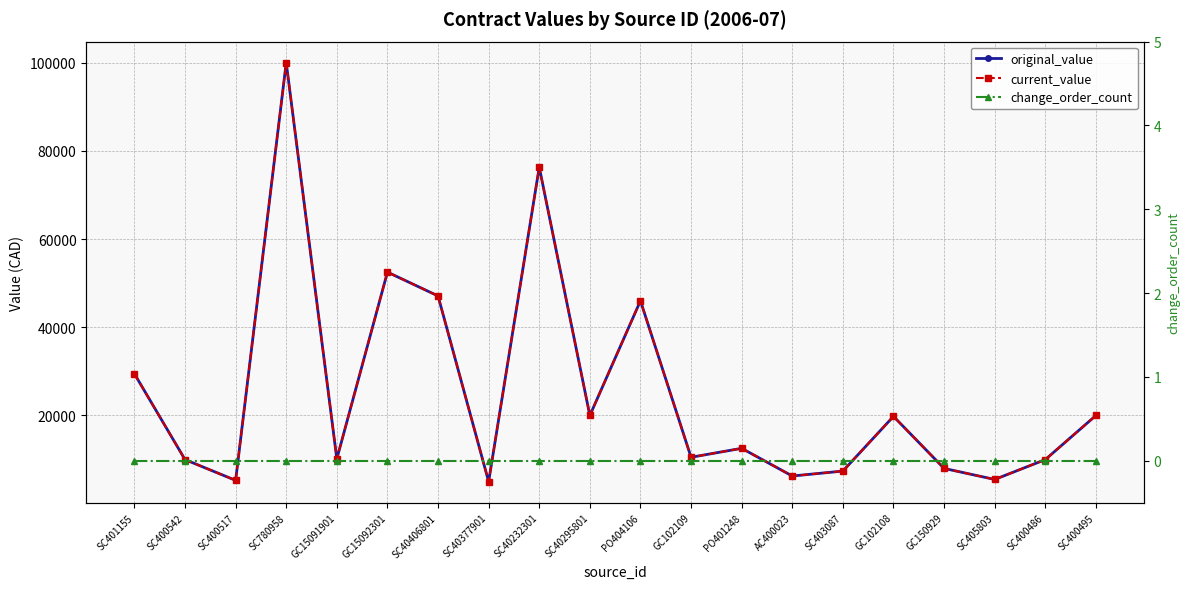

At which category does the chart reach its peak across all series?

SC780958